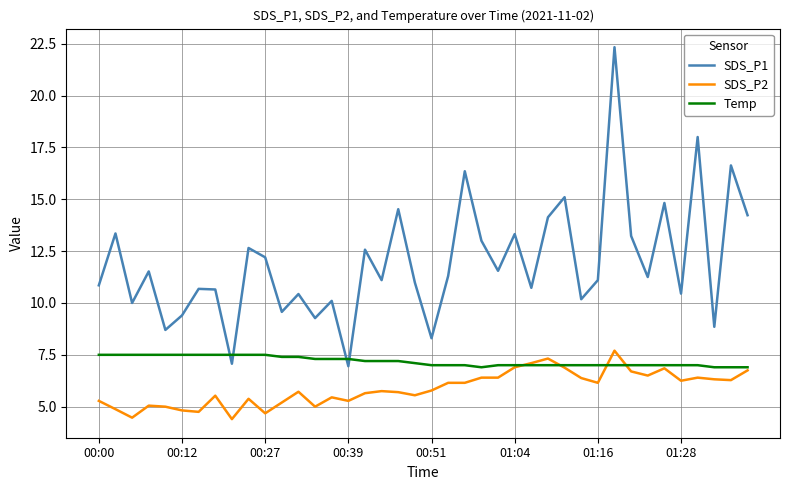

Which series has the largest range (max minus min)?

SDS_P1